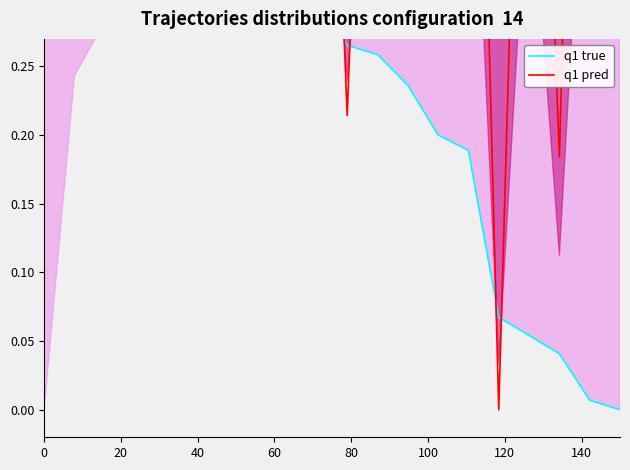

How many data points does each series have?

20